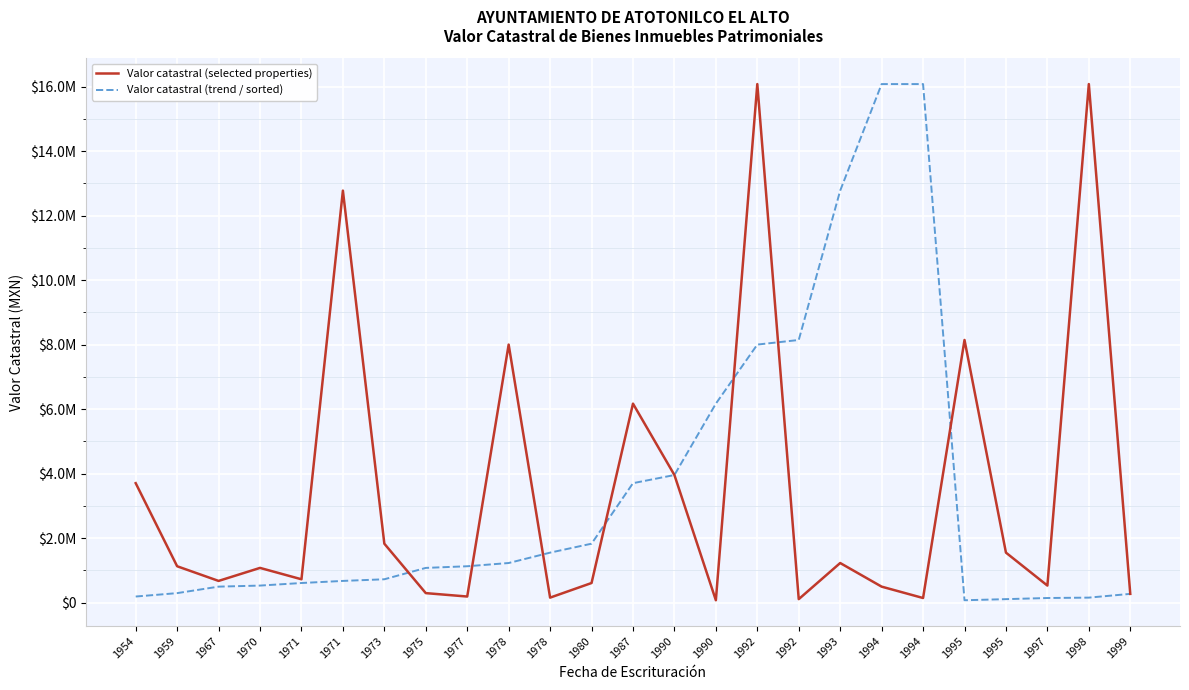

What are all the series names shown in the legend?

Valor catastral (selected properties), Valor catastral (trend / sorted)